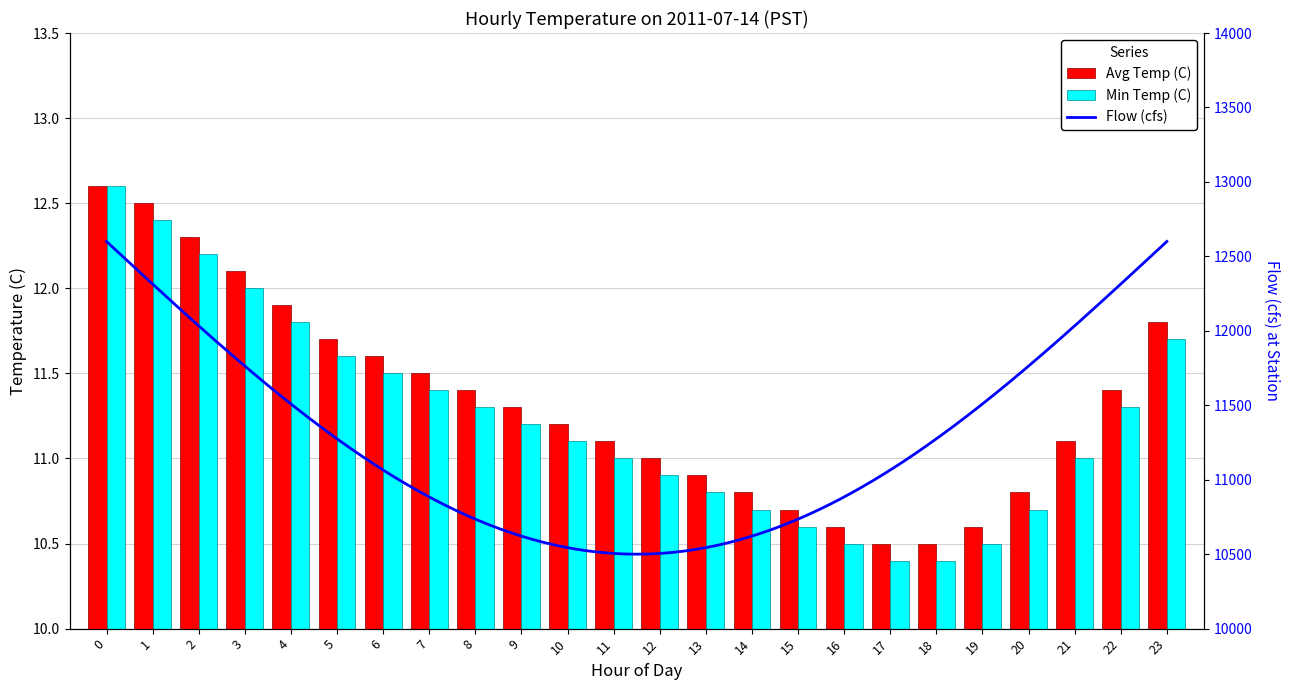

The value of Min Temp (C) at 15 is 10.6. True or false?

True